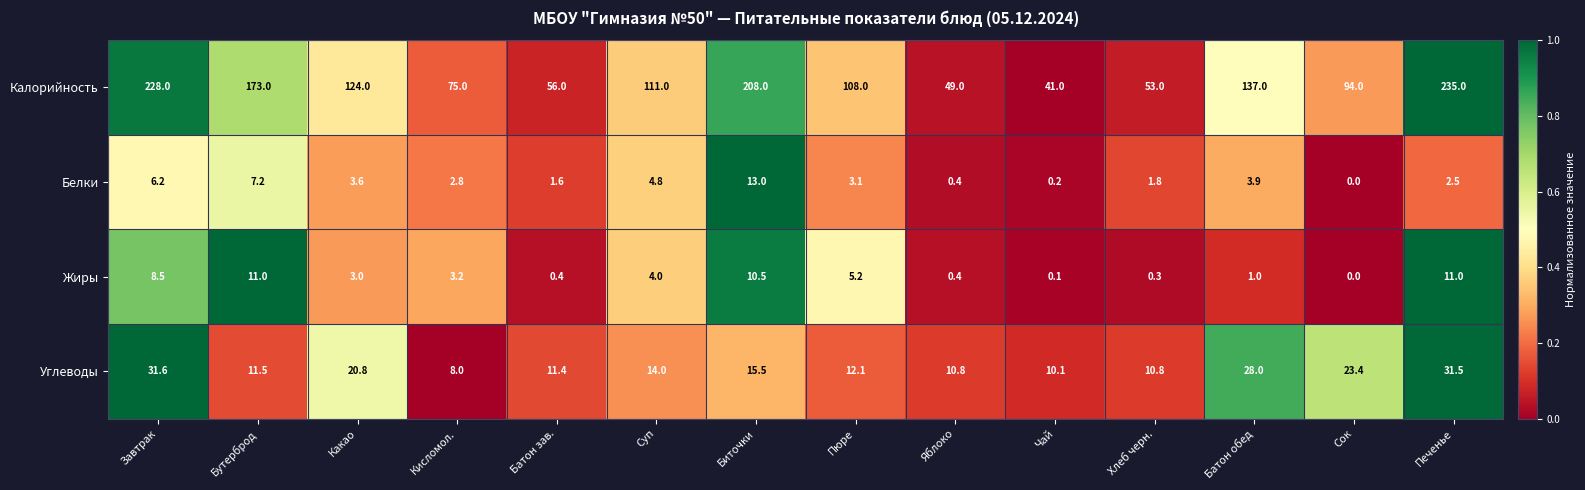

Which series has the largest range (max minus min)?

Калорийность